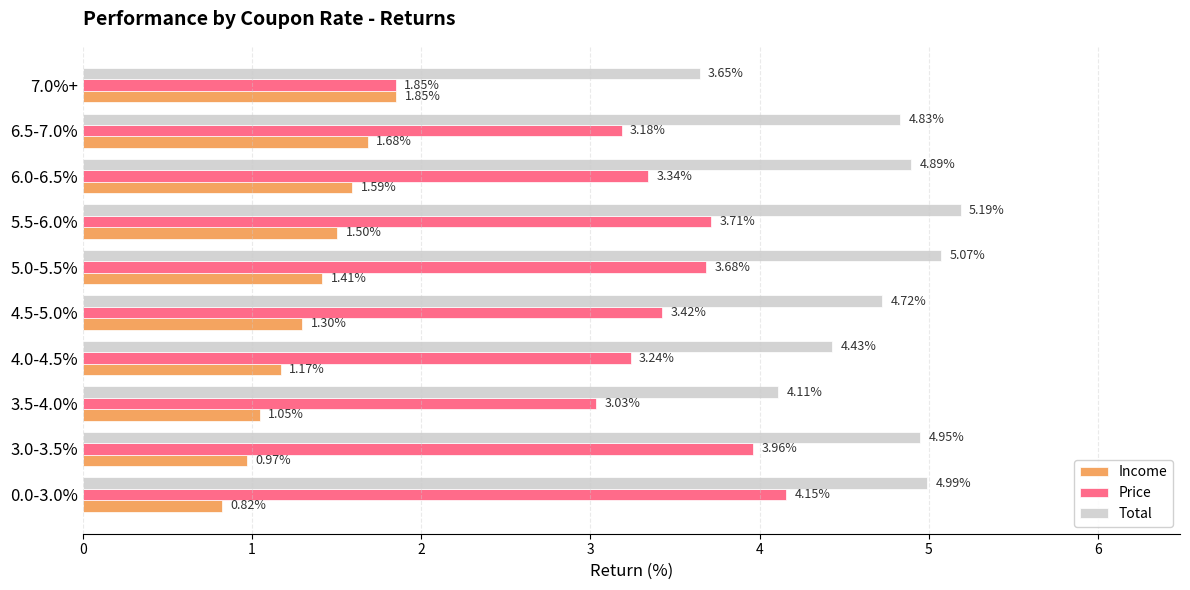

At 5.0-5.5%, list the series in order from smallest to largest.

Income, Price, Total